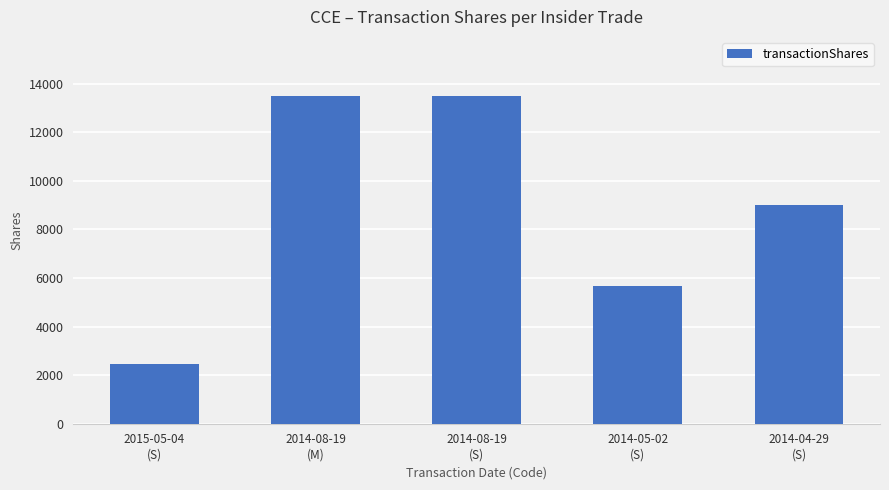

What is the difference between the second highest and second lowest values?

7840